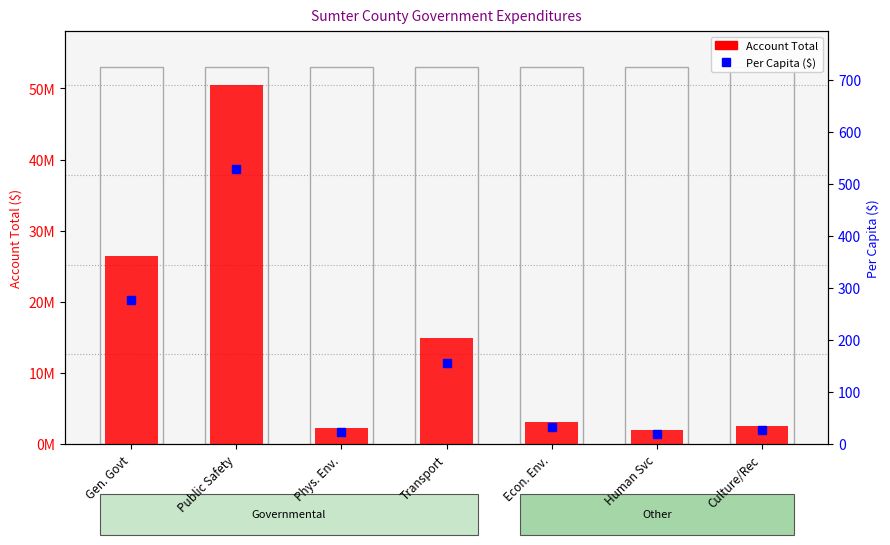

At which label is Per Capita ($) closest to 274?

Gen. Govt